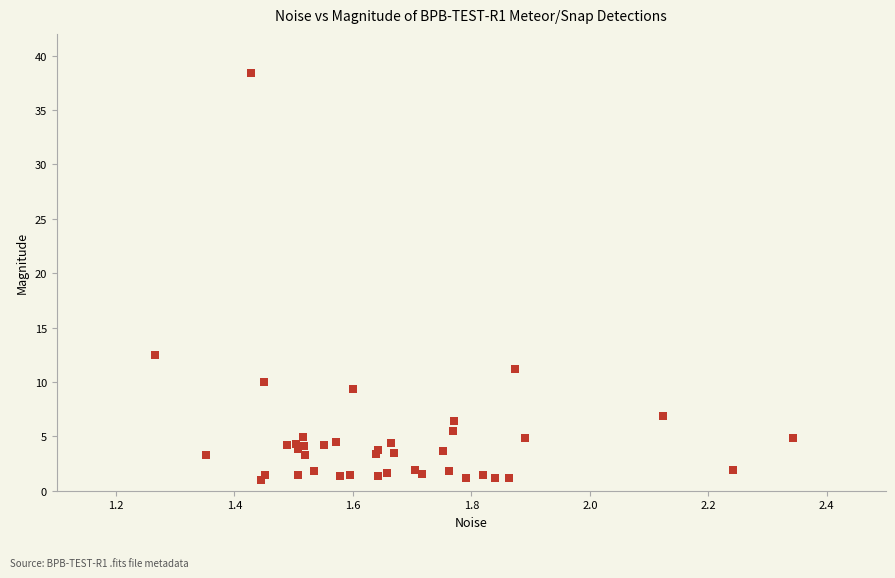

What Y value in the scatter plot is closest to 19?

12.5